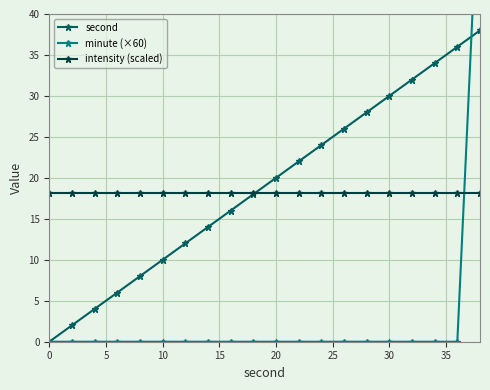

True or false: second and minute (×60) cross at least once.

True